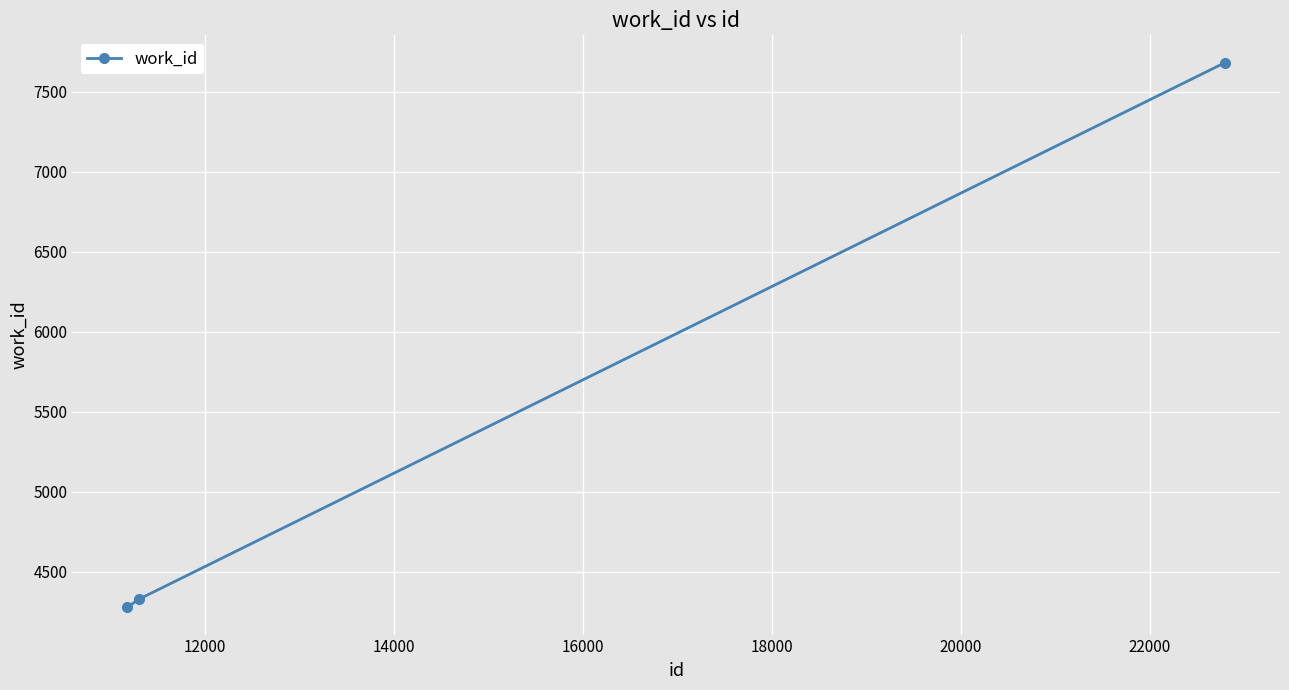

What is the value of the 1st point from the left?

4277